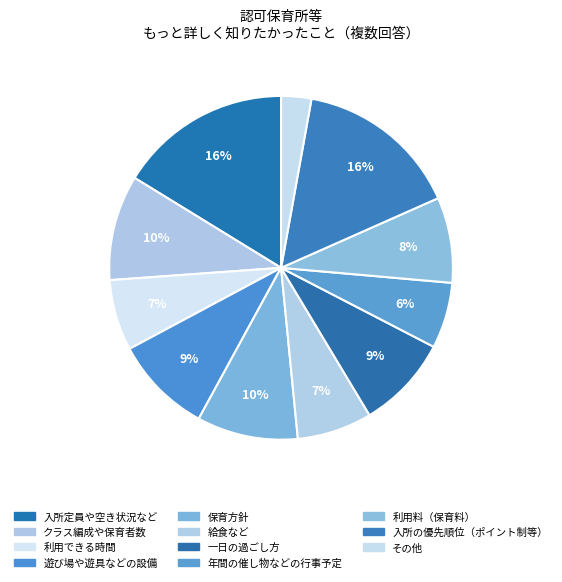

Rank the categories by value from lowest to highest.

その他, 年間の催し物などの行事予定, 利用できる時間, 給食など, 利用料（保育料）, 一日の過ごし方, 遊び場や遊具などの設備, 保育方針, クラス編成や保育者数, 入所の優先順位（ポイント制等）, 入所定員や空き状況など